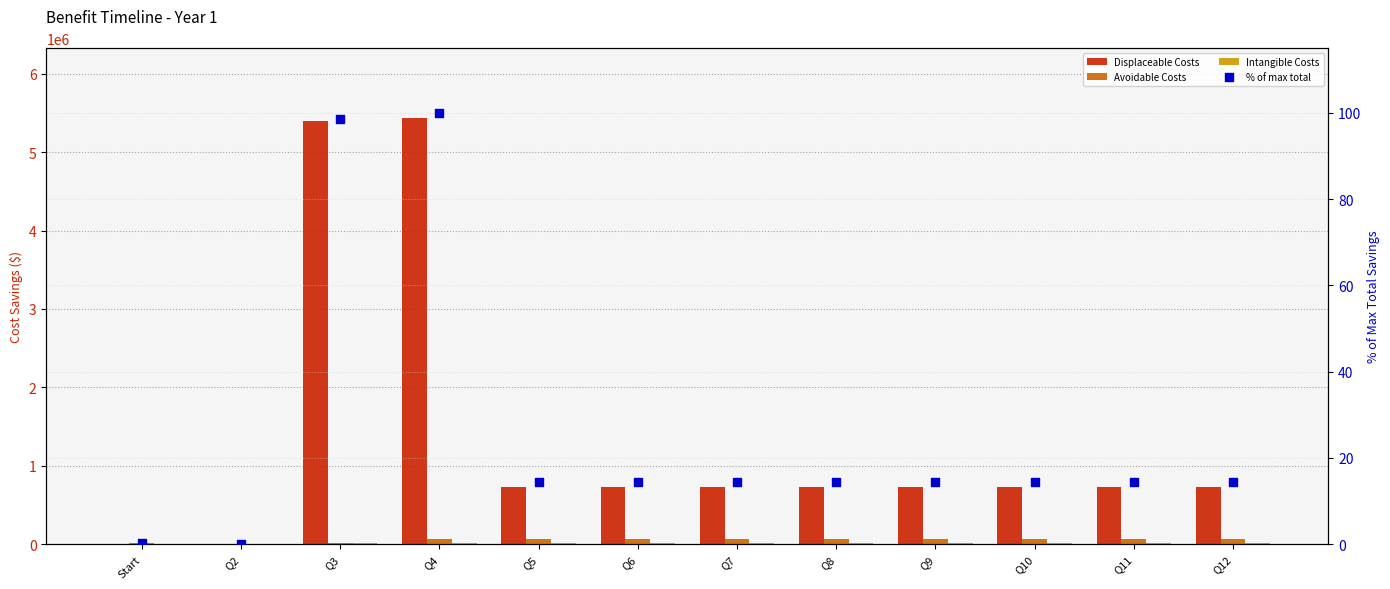

Which series reaches the minimum Y coordinate?

Displaceable Costs